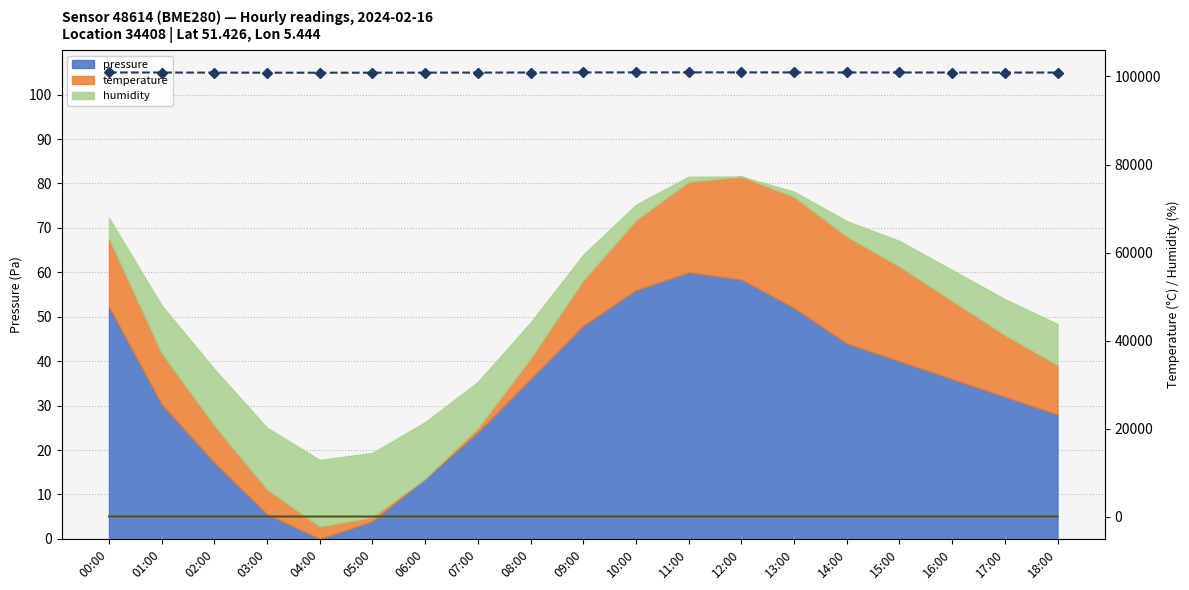

Where does the Pressure (Pa) series first go above 100900?

00:00